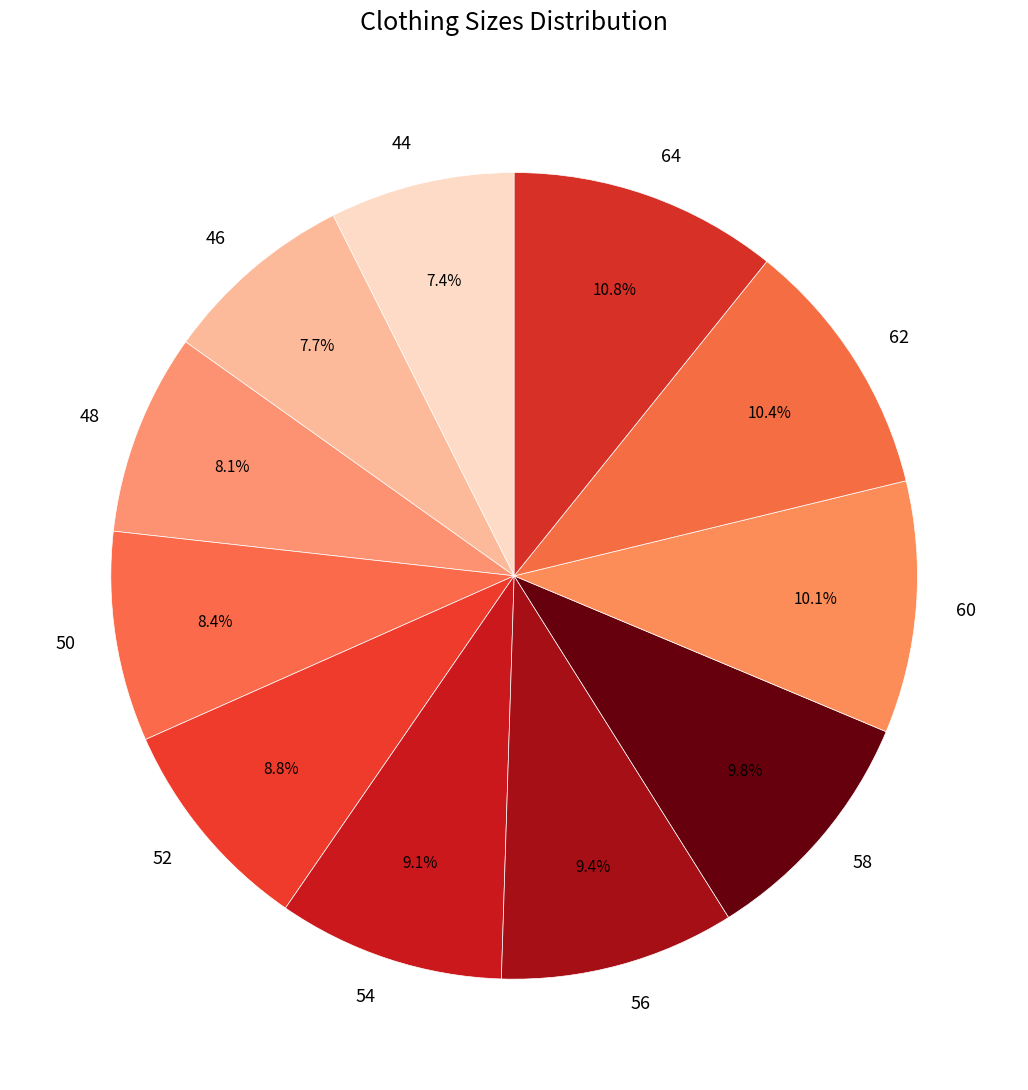

Approximately how many times larger is the value at 64 compared to 50?

1.3